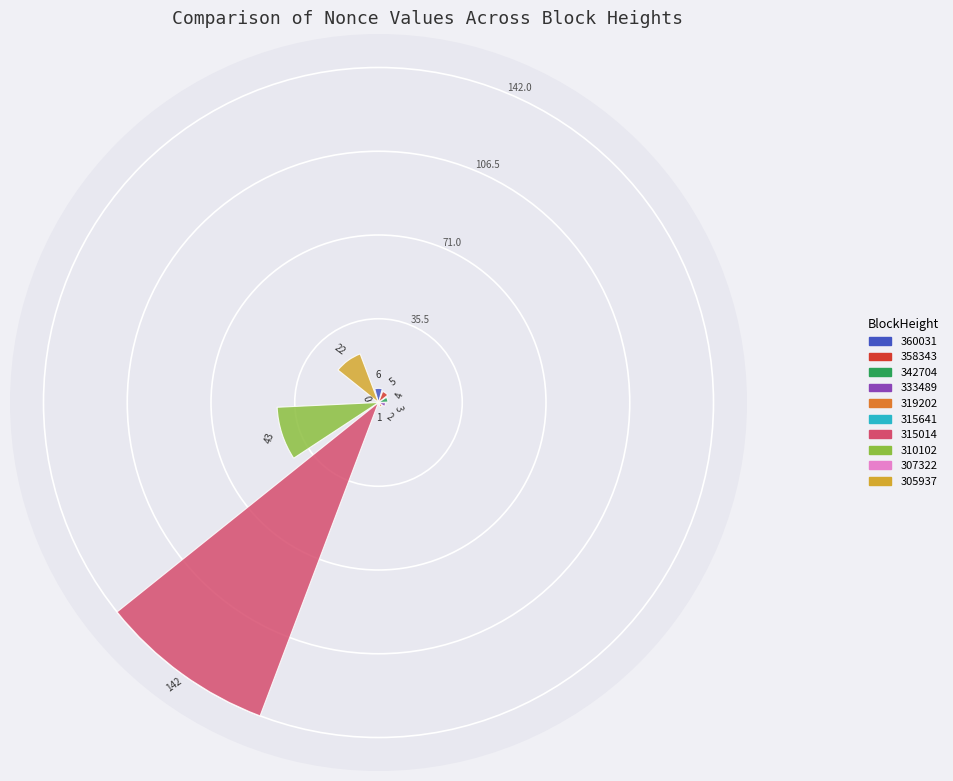

What is the maximum value shown in the chart?

142